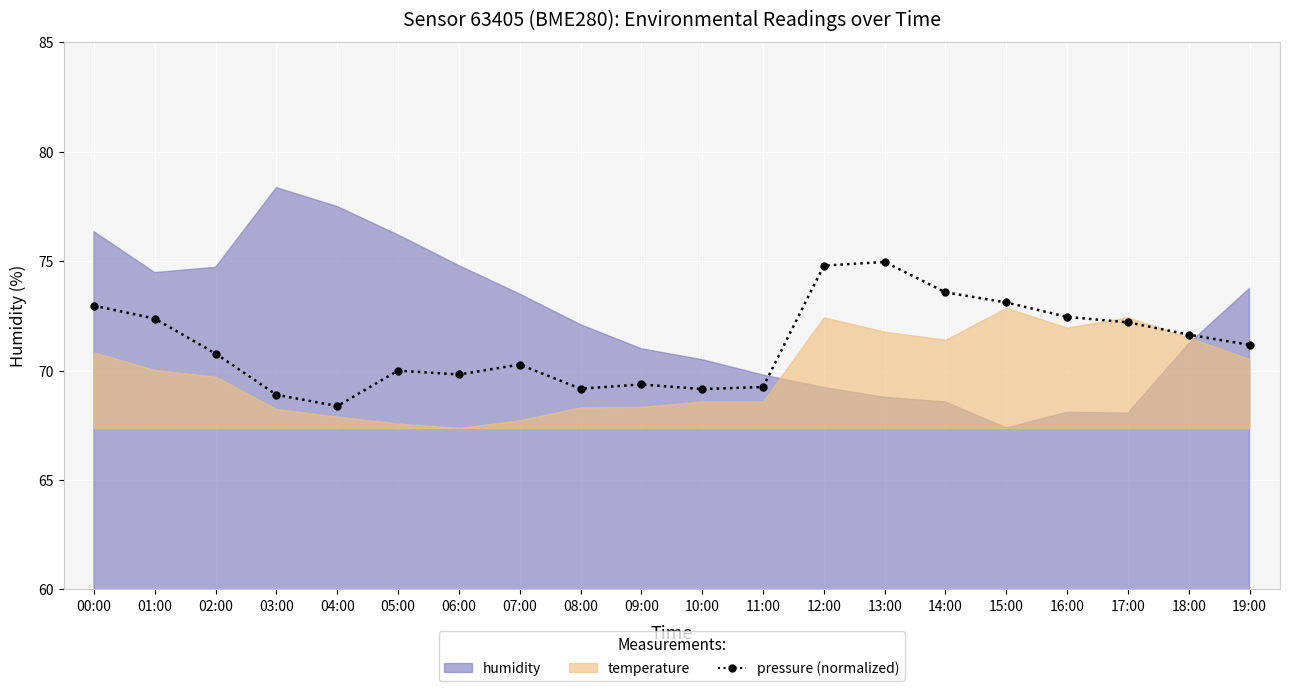

Does the chart display data point markers on the line(s)?

Yes